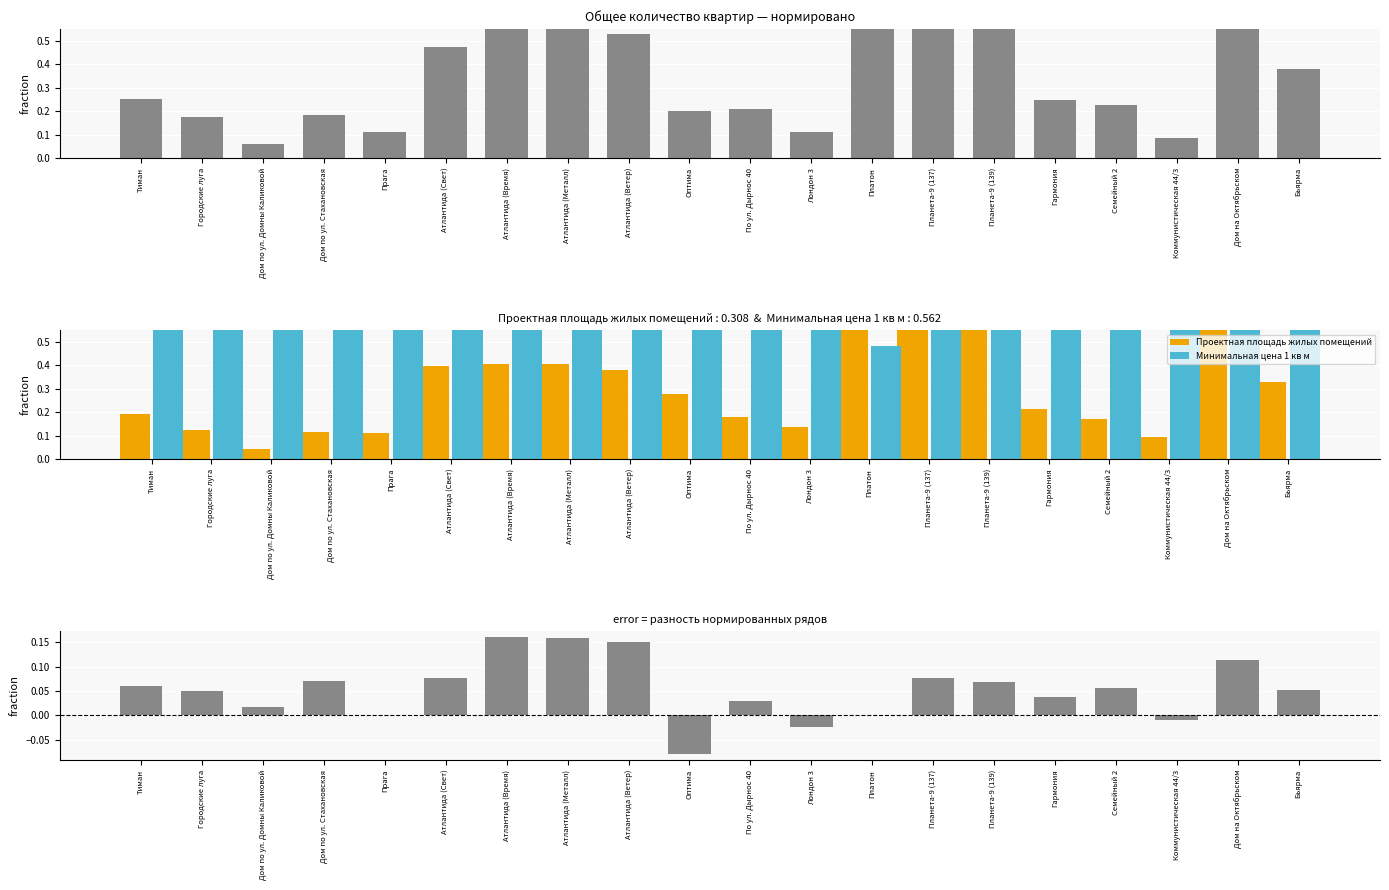

Which series has the widest spread of values?

Проектная площадь жилых помещений